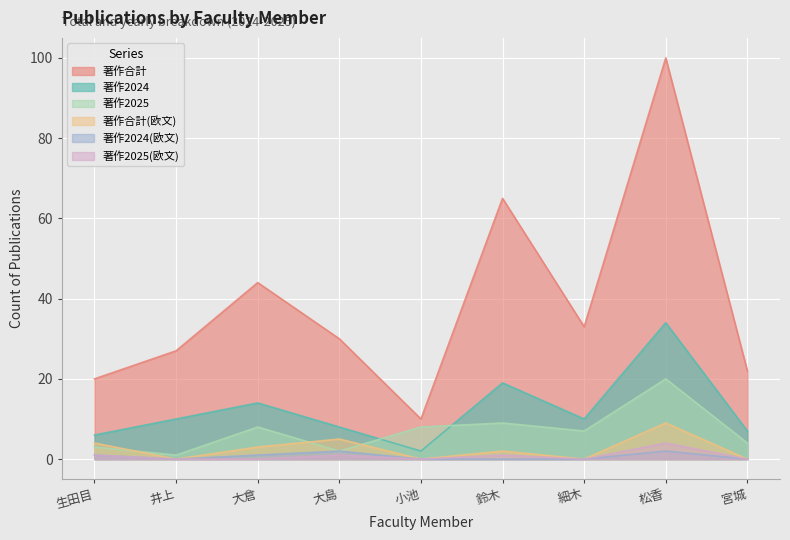

Reading left to right, extract all data points from this chart.

著作合計: 生田目=20	井上=27	大倉=44	大島=30	小池=10	鈴木=65	細木=33	松香=100	宮城=22
著作2024: 生田目=6	井上=10	大倉=14	大島=8	小池=2	鈴木=19	細木=10	松香=34	宮城=7
著作2025: 生田目=3	井上=1	大倉=8	大島=2	小池=8	鈴木=9	細木=7	松香=20	宮城=4
著作合計(欧文): 生田目=4	井上=0	大倉=3	大島=5	小池=0	鈴木=2	細木=0	松香=9	宮城=0
著作2024(欧文): 生田目=1	井上=0	大倉=1	大島=2	小池=0	鈴木=0	細木=0	松香=2	宮城=0
著作2025(欧文): 生田目=1	井上=0	大倉=0	大島=1	小池=0	鈴木=1	細木=0	松香=4	宮城=0